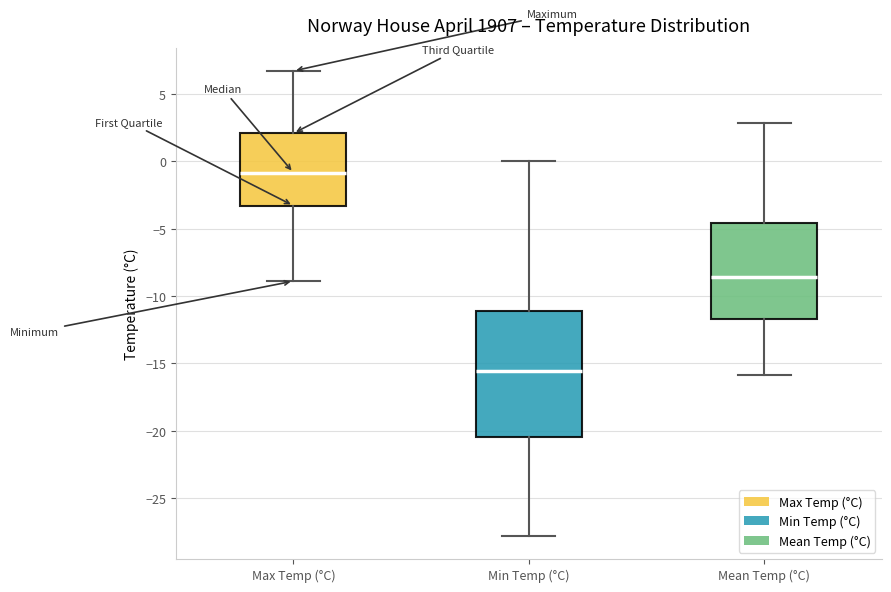

Comparing the boxes themselves (not the whiskers), which one is the tallest?

Min Temp (°C)